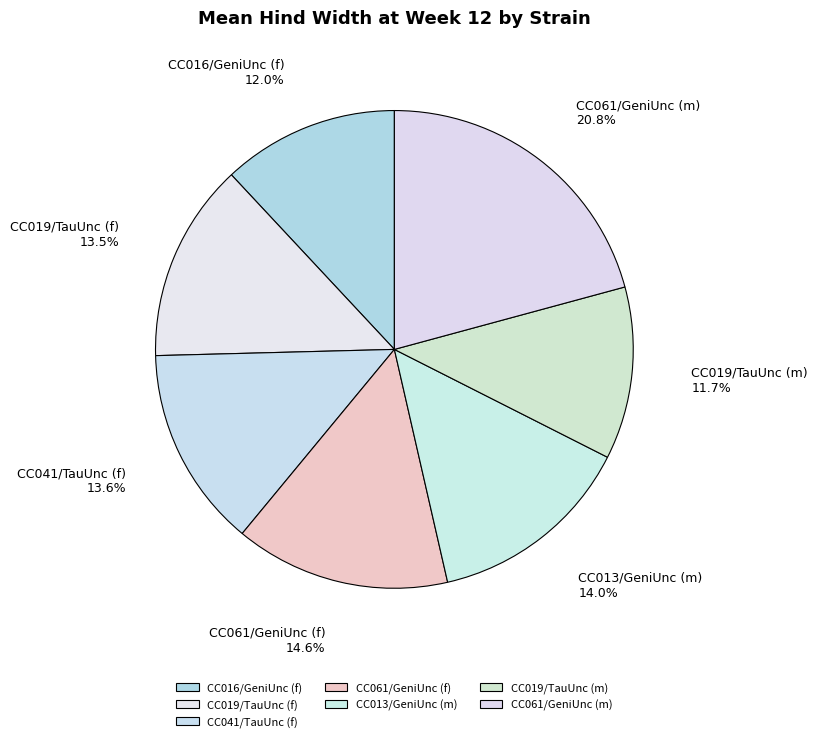

Does any single category account for the majority?

No